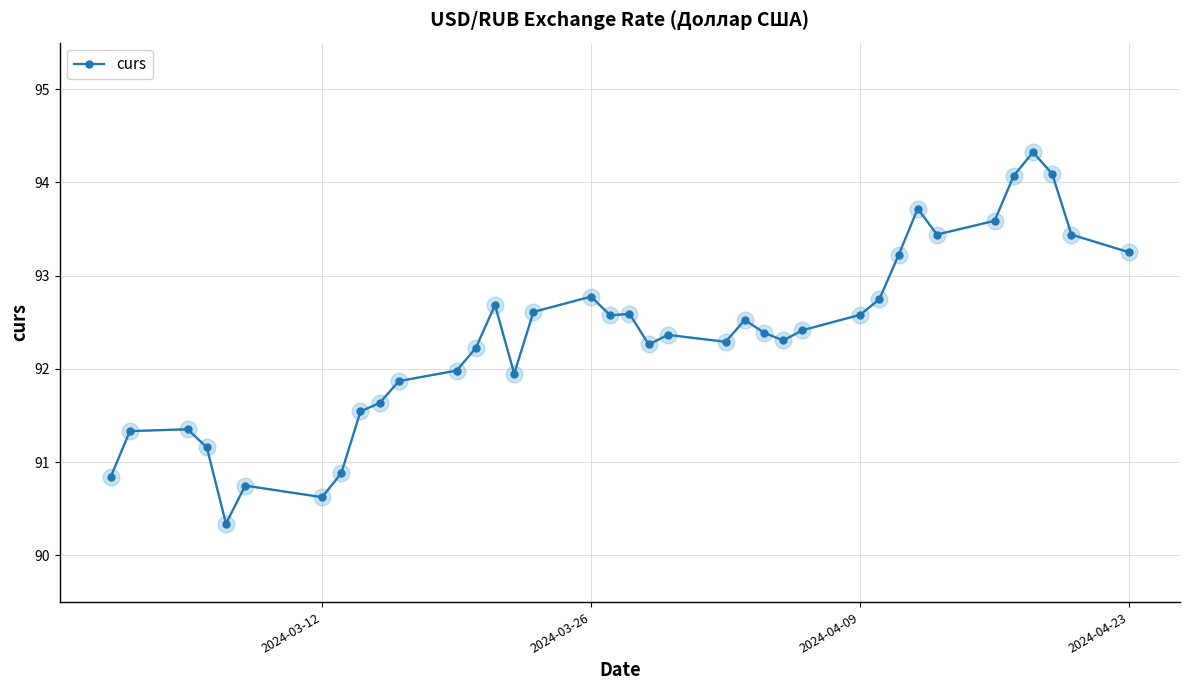

What is the smallest value displayed?

90.3